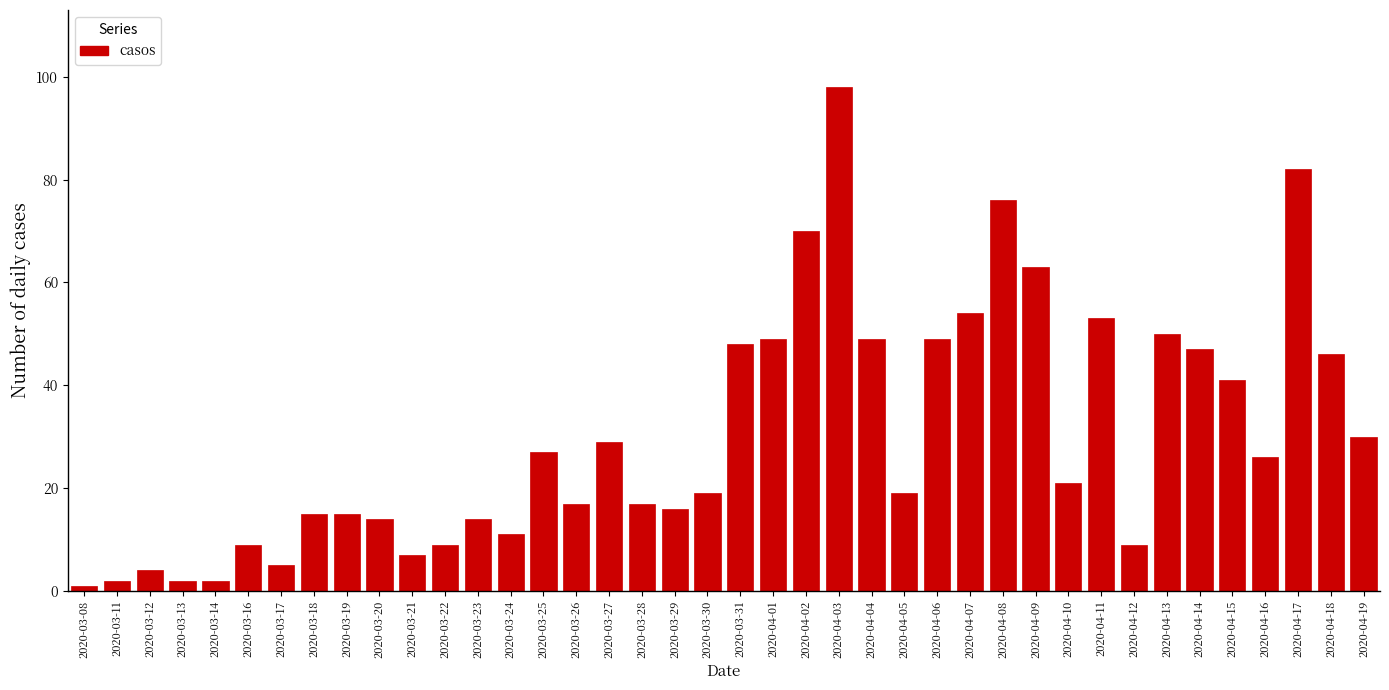

Between 2020-04-05 and 2020-03-16, which is larger?

2020-04-05